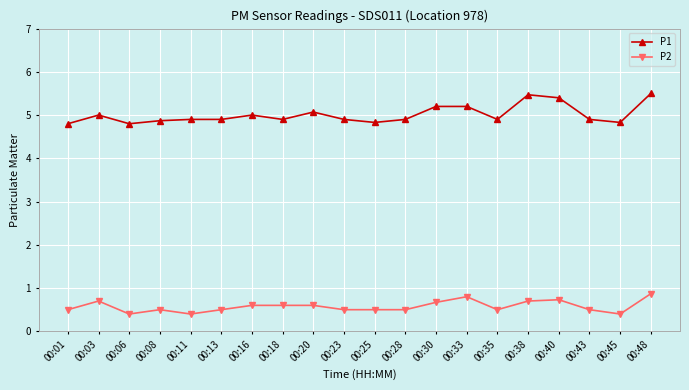

At which category does P1 reach its first local peak?

00:03